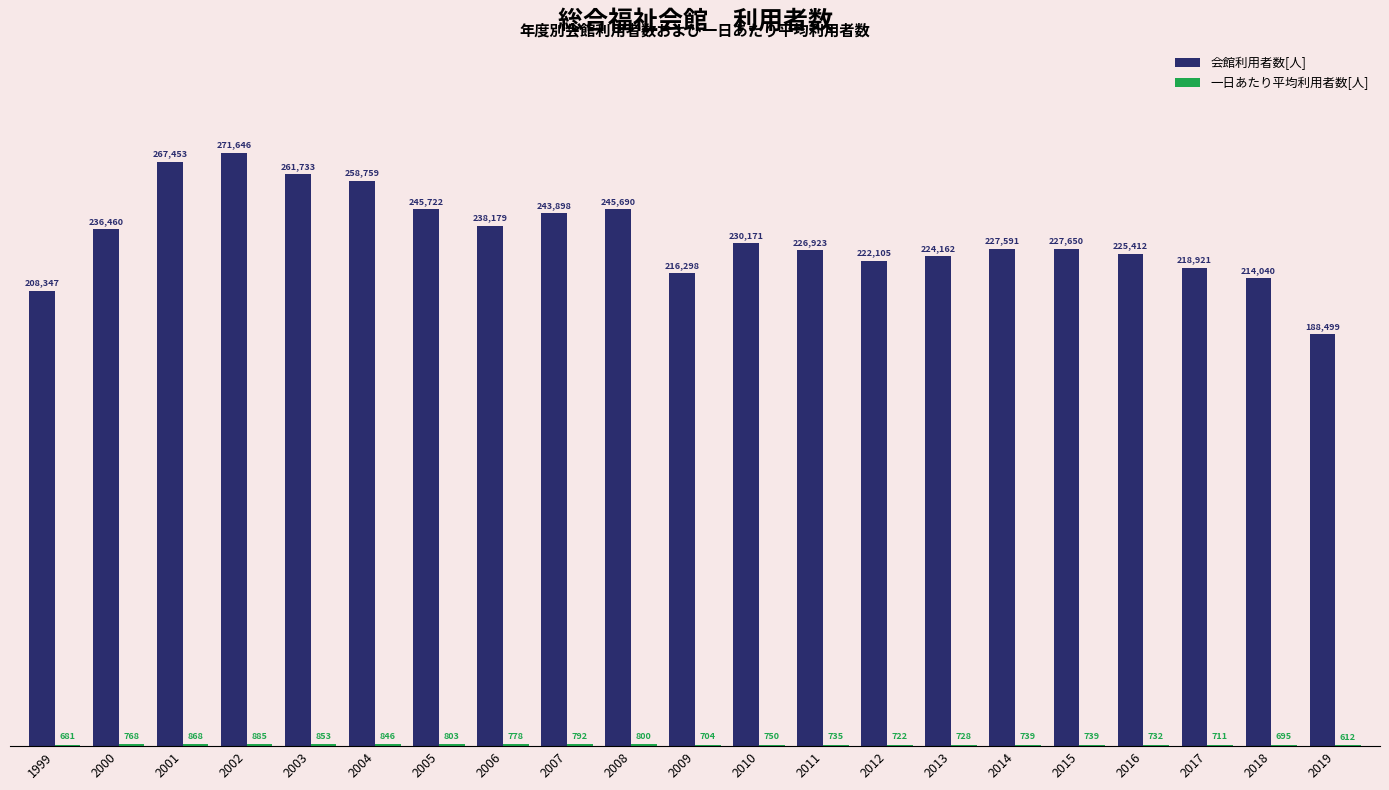

What is the total value across all series at 1999?

209028